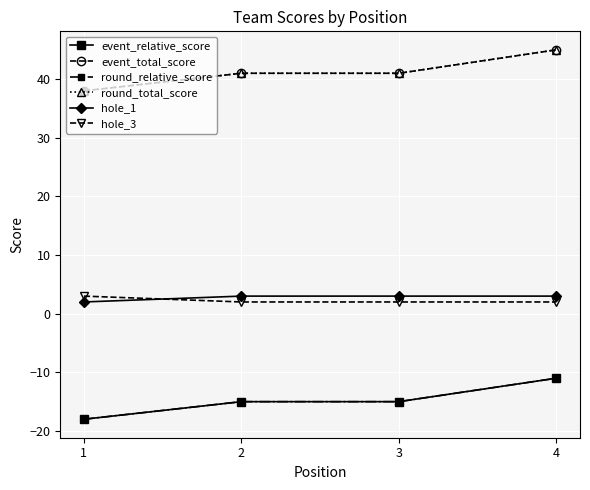

True or false: round_relative_score has more than 1 points higher than both neighbors.

False